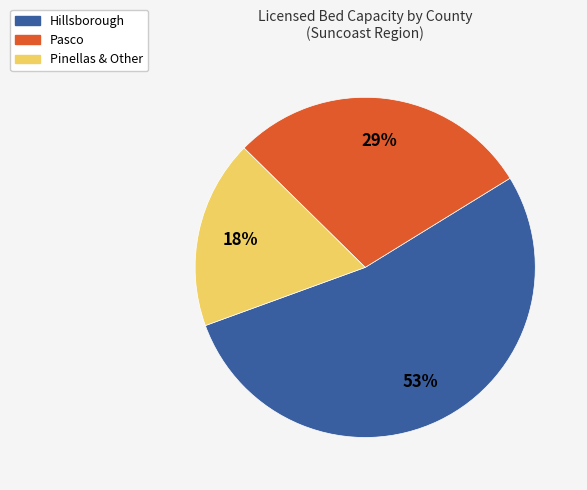

Between Pinellas & Other and Pasco, which is larger?

Pasco